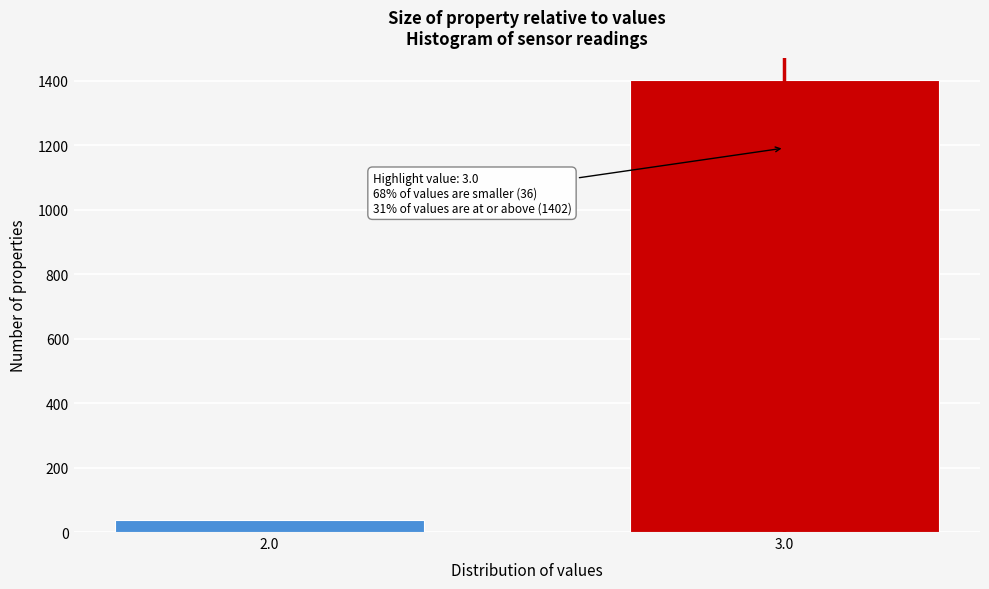

Reading left to right, list all the values displayed in this chart.

2.0=36	3.0=1402